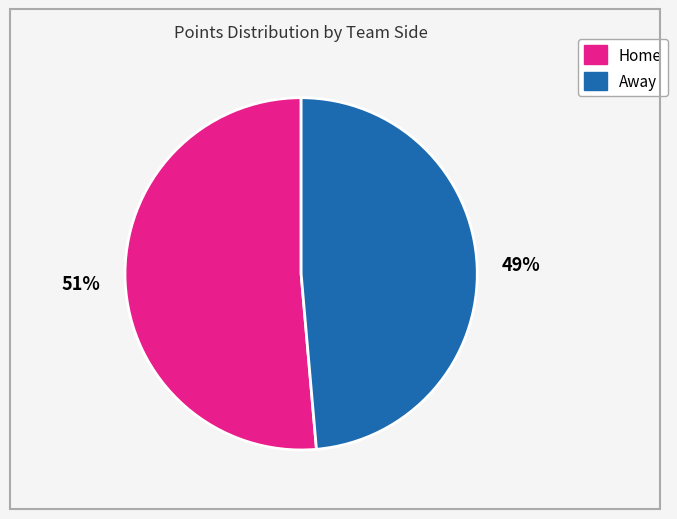

How many slices are in this pie chart?

2